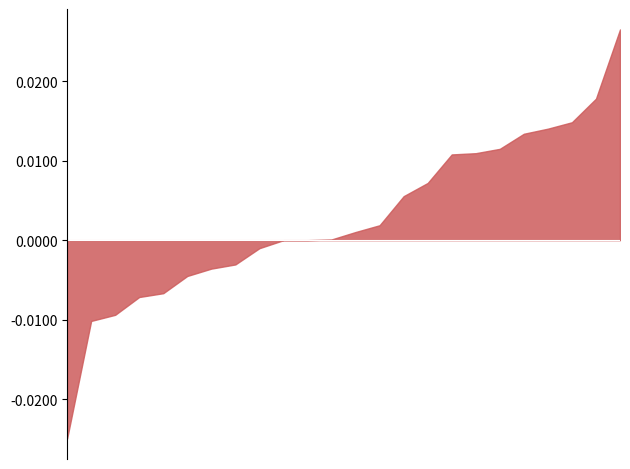

List the labels in order of value, largest first.

08.08.2025, 15.08.2025, 11.08.2025, 12.08.2025, 14.08.2025, 24.07.2025, 07.08.2025, 06.08.2025, 13.08.2025, 05.08.2025, 29.07.2025, 30.07.2025, 31.07.2025, 01.08.2025, 28.07.2025, 23.07.2025, 04.08.2025, 22.07.2025, 25.07.2025, 17.07.2025, 18.07.2025, 21.07.2025, 16.07.2025, 15.07.2025